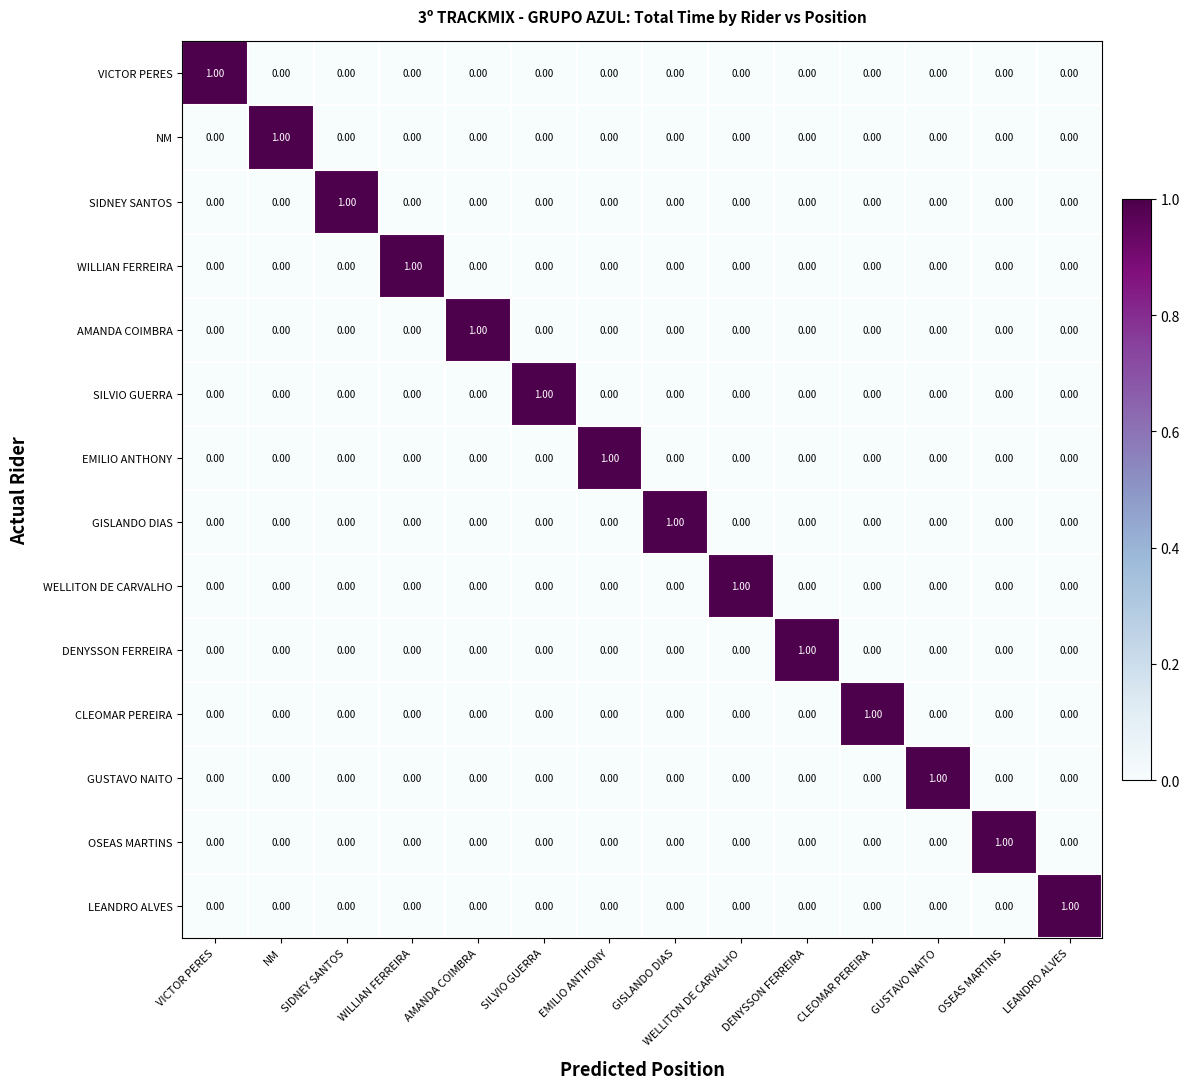

What is the total value across all series at SILVIO GUERRA?

1